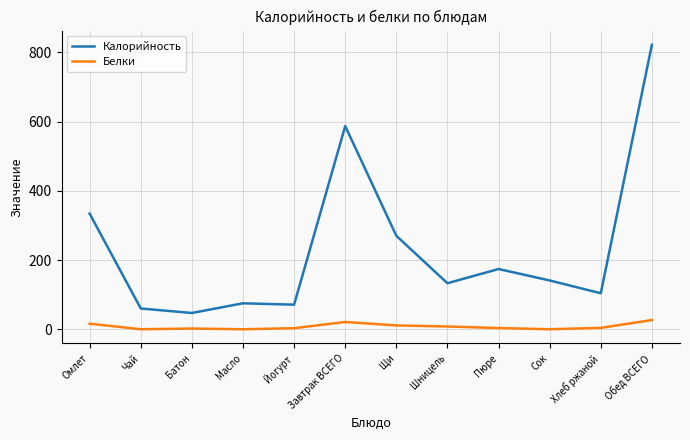

The value of Белки at Щи is 11.0. True or false?

True